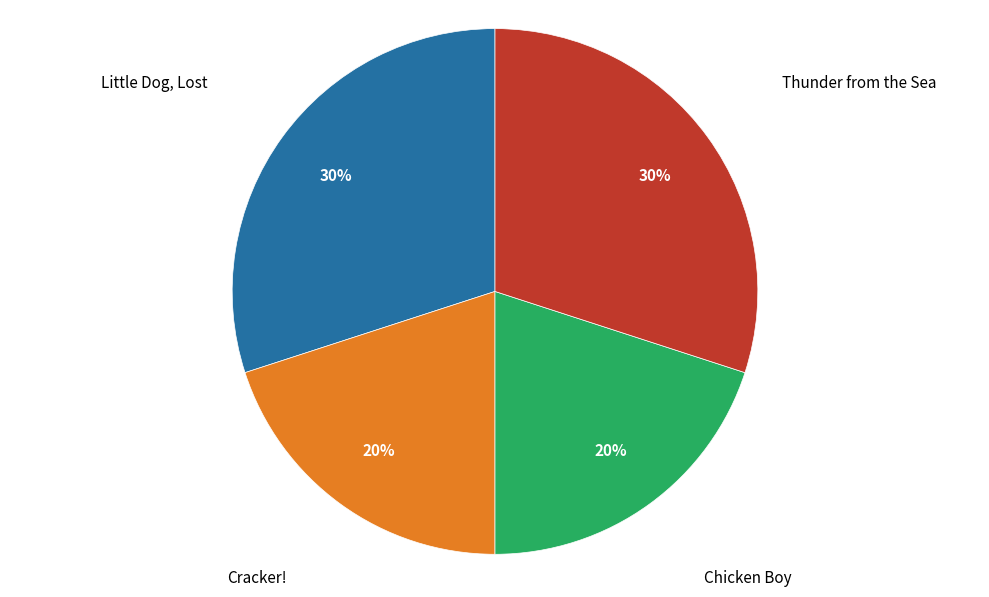

How many segments does this pie chart have?

4